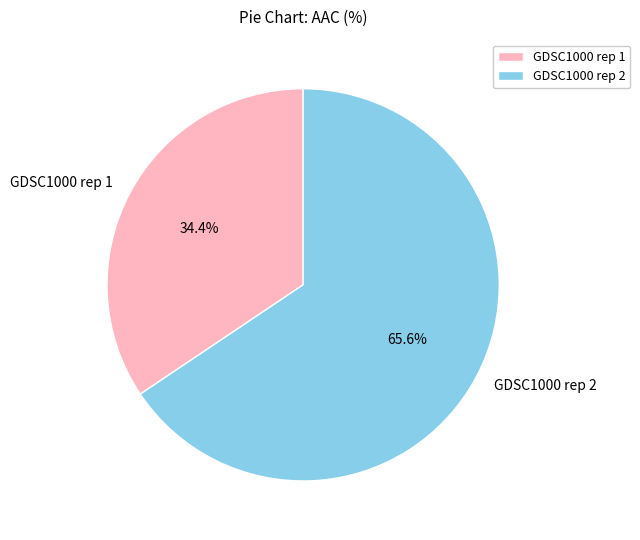

To the nearest percent, what is the combined percentage of GDSC1000 rep 1 and GDSC1000 rep 2?

100%